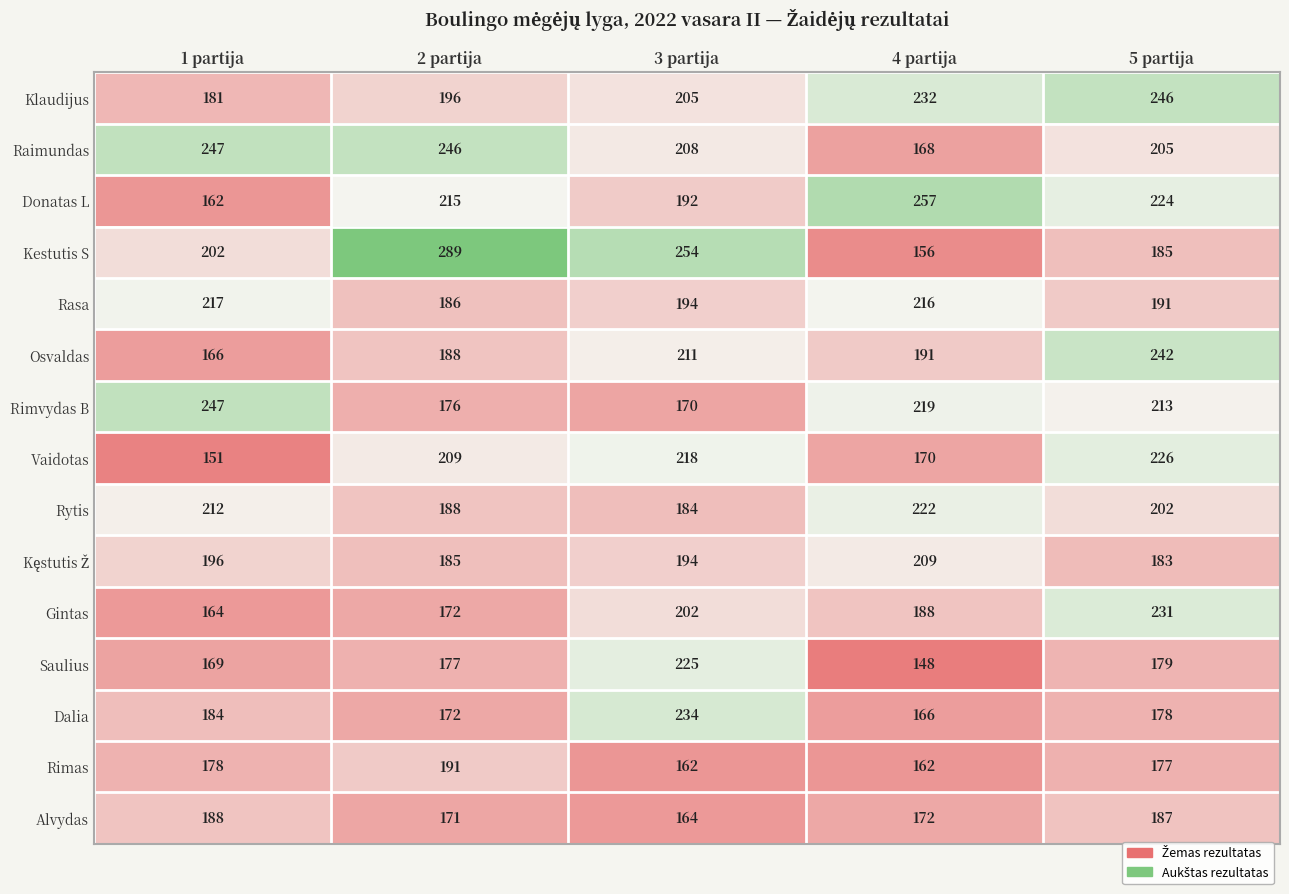

Which series has the widest spread of values?

Kestutis S